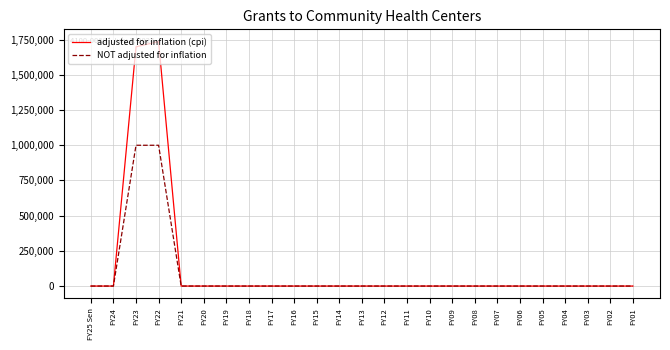

Reading right to left, what are all the values shown in this chart?

adjusted for inflation (cpi): FY01=0	FY02=0	FY03=0	FY04=0	FY05=0	FY06=0	FY07=0	FY08=0	FY09=0	FY10=0	FY11=0	FY12=0	FY13=0	FY14=0	FY15=0	FY16=0	FY17=0	FY18=0	FY19=0	FY20=0	FY21=0	FY22=1736579	FY23=1699147	FY24=0	FY25 Sen=0
NOT adjusted for inflation: FY01=0	FY02=0	FY03=0	FY04=0	FY05=0	FY06=0	FY07=0	FY08=0	FY09=0	FY10=0	FY11=0	FY12=0	FY13=0	FY14=0	FY15=0	FY16=0	FY17=0	FY18=0	FY19=0	FY20=0	FY21=0	FY22=1000000	FY23=1000000	FY24=0	FY25 Sen=0